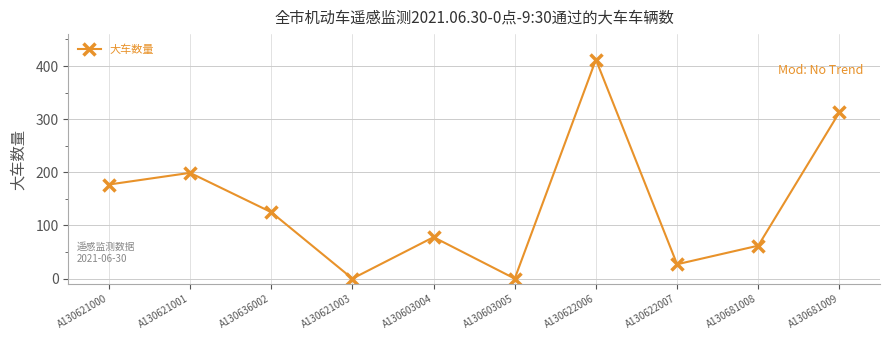

What is the value of the 8th point from the left?

27